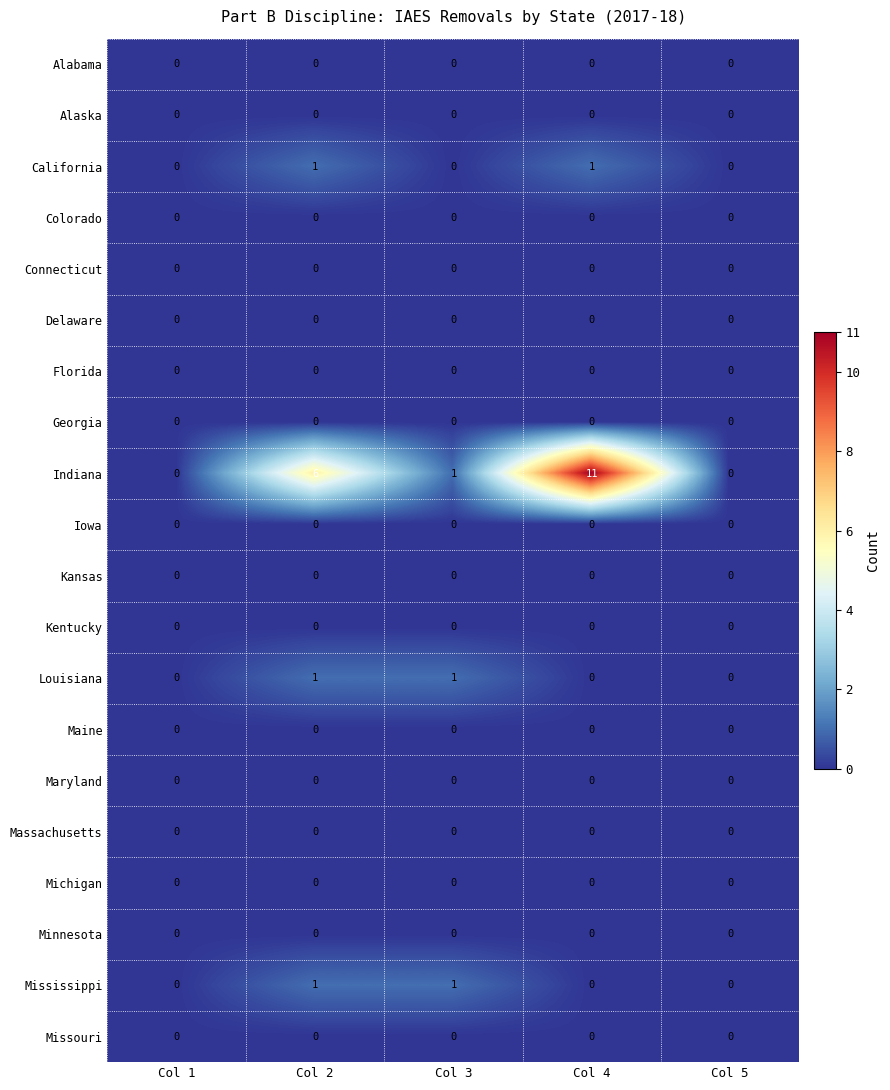

Which category has the highest value across all series?

Col 4